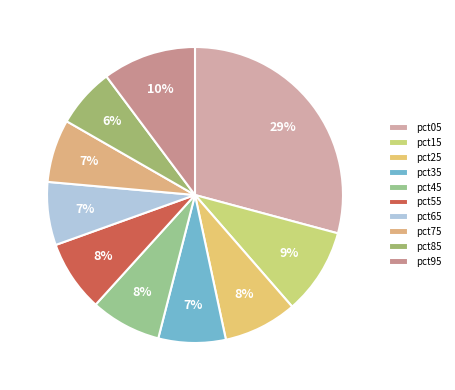

Between pct55 and pct15, which is larger?

pct15